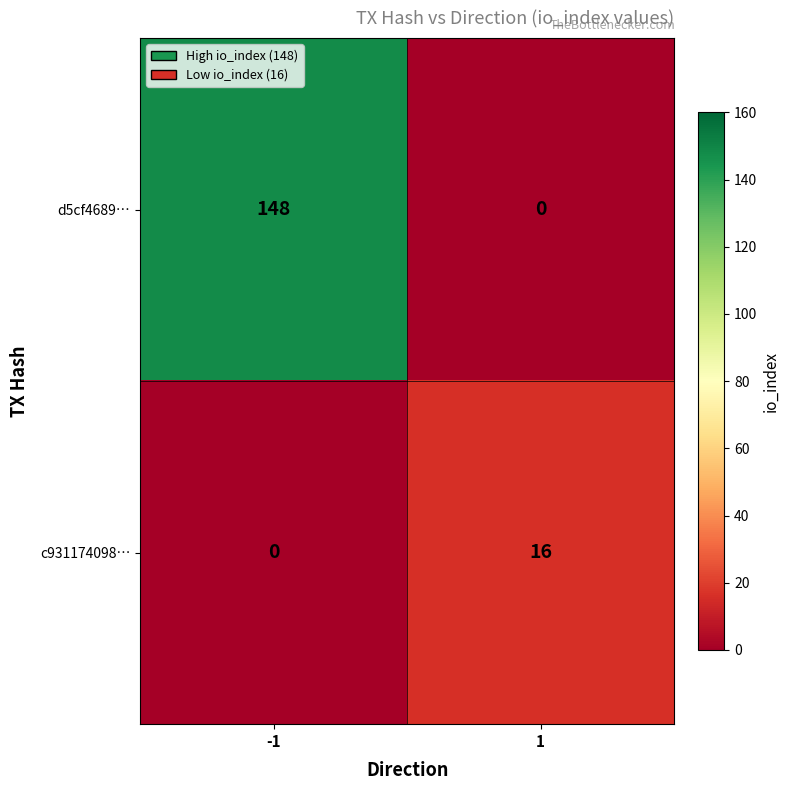

At which category is the sum across all series the highest?

-1